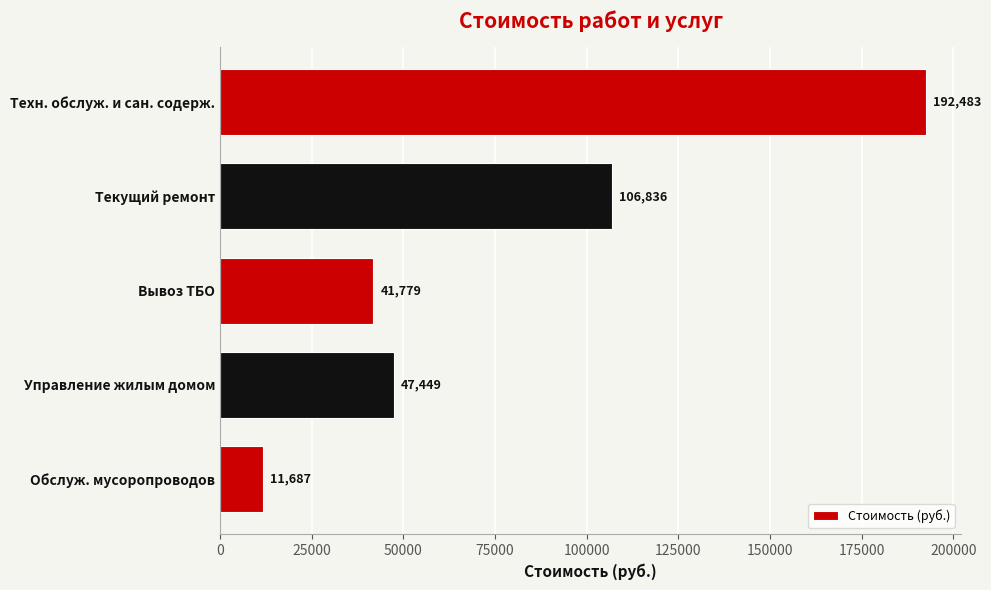

How many distinct data groups are displayed?

1